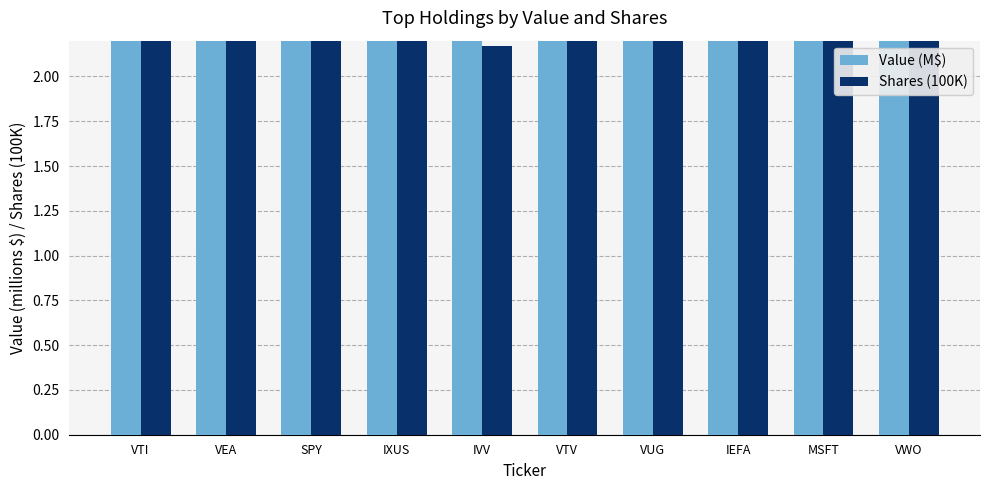

Reading left to right, list all the values displayed in this chart.

Value (M$): VTI=194.8	VEA=86.2	SPY=68.4	IXUS=62.8	IVV=61.8	VTV=59.9	VUG=55.1	IEFA=31.7	MSFT=28.1	VWO=25.7
Shares (100K): VTI=13.5	VEA=21.1	SPY=2.4	IXUS=10.8	IVV=2.2	VTV=5.6	VUG=3.5	IEFA=5.2	MSFT=2.4	VWO=6.0